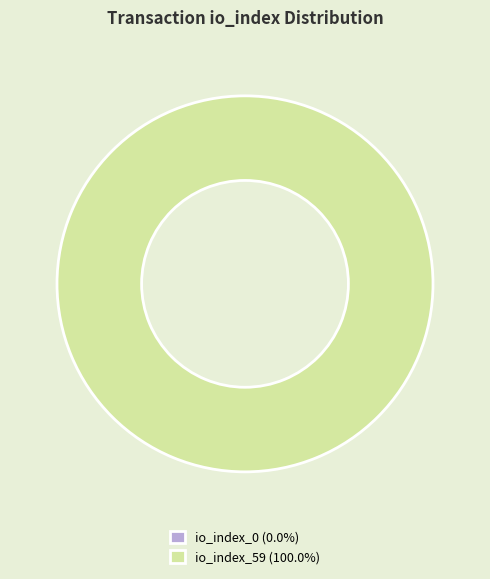

Which category accounts for the majority?

io_index_59